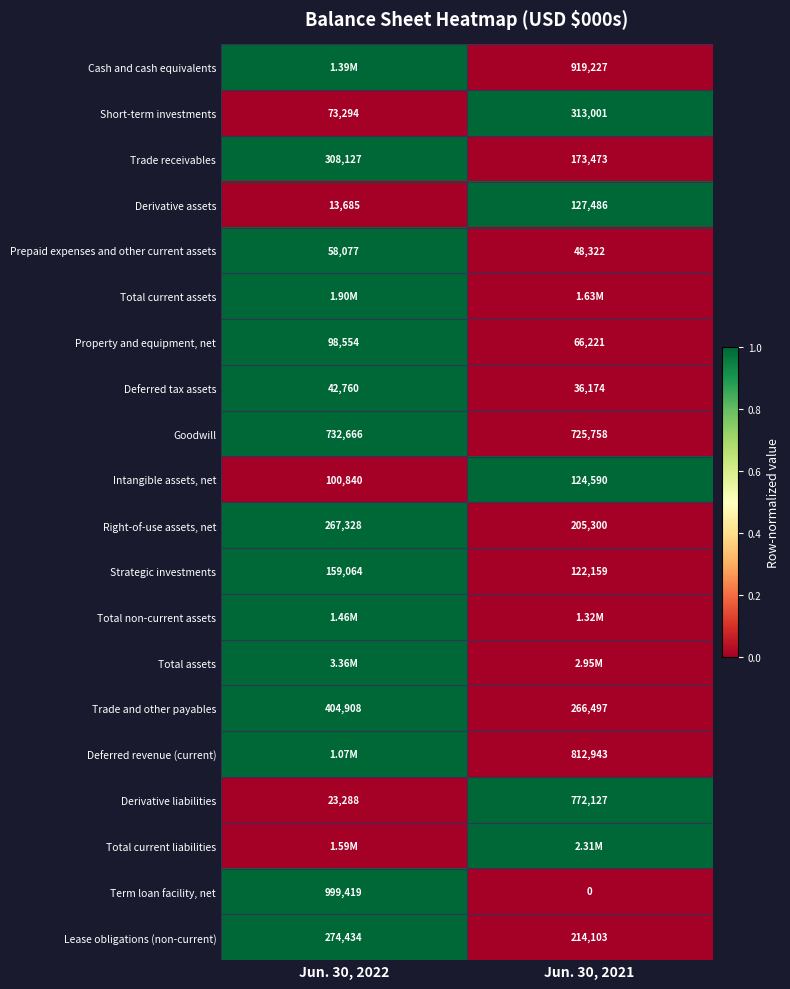

Rank the categories by Right-of-use assets, net value from lowest to highest.

Jun. 30, 2021, Jun. 30, 2022